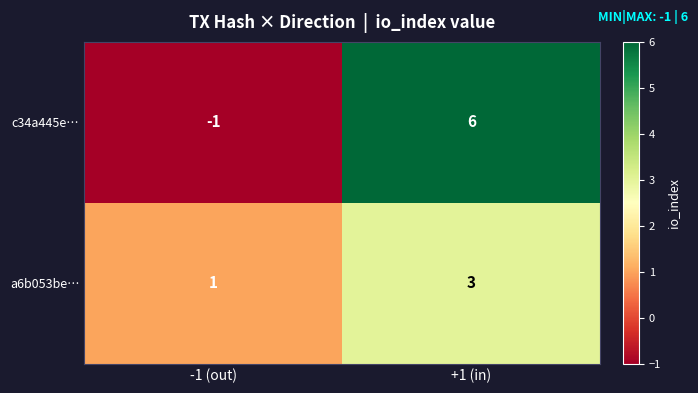

At which category is the sum across all series the highest?

+1 (in)